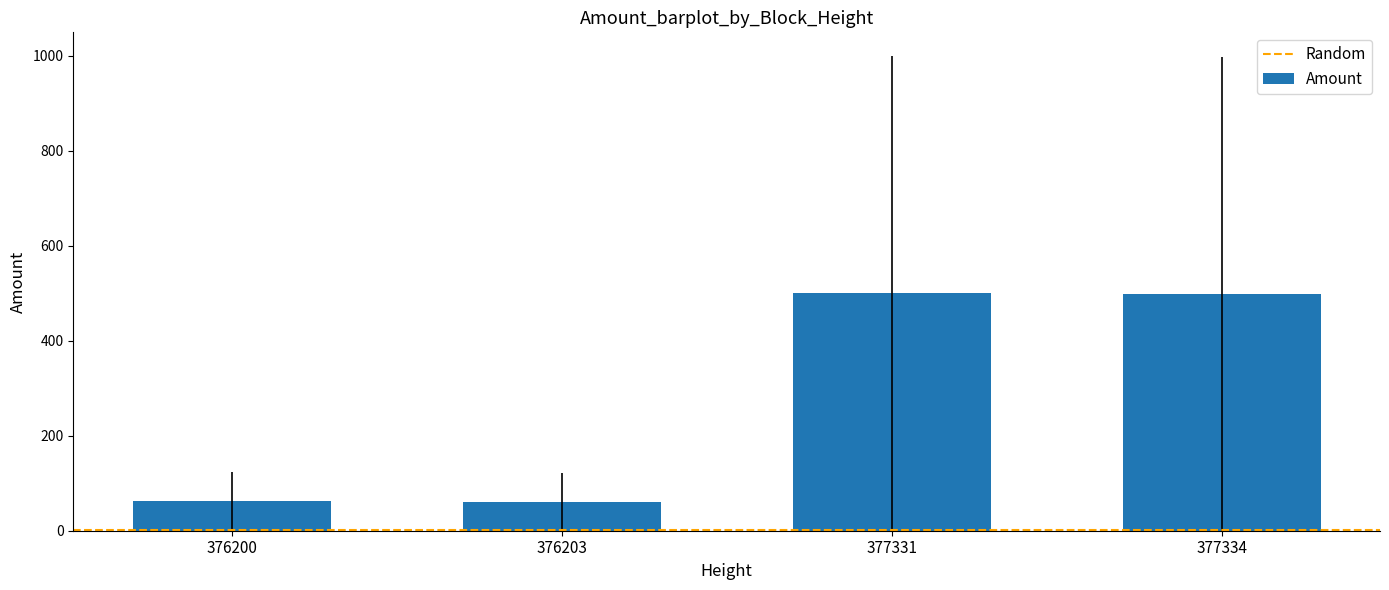

True or false: the data shows 498.6 at 377334.

True